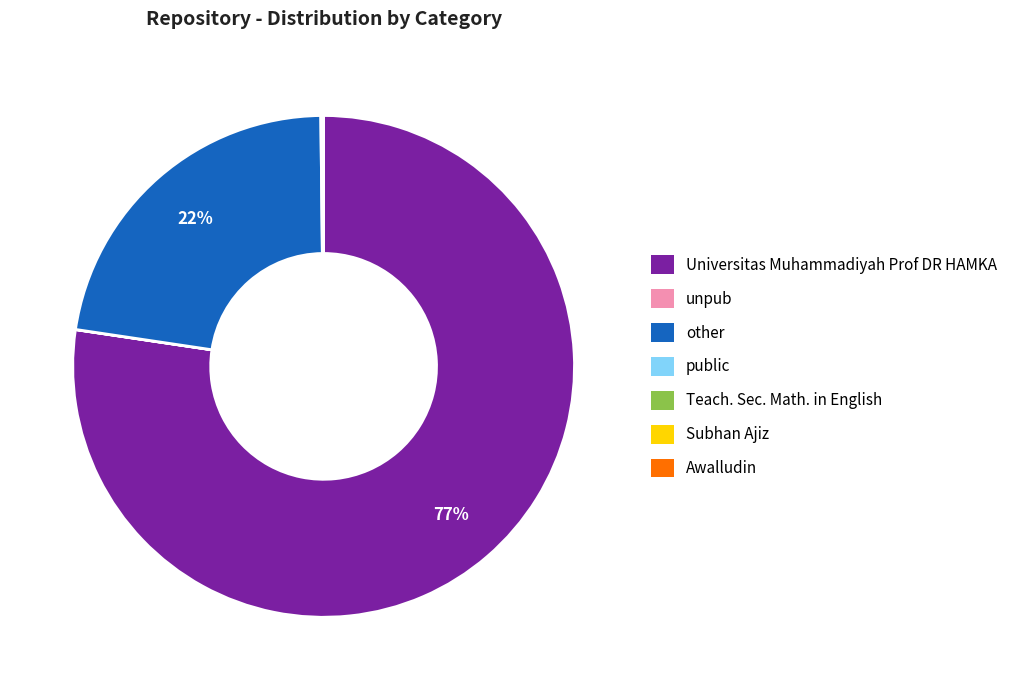

Does Universitas Muhammadiyah Prof DR HAMKA account for over 50% of the chart?

Yes